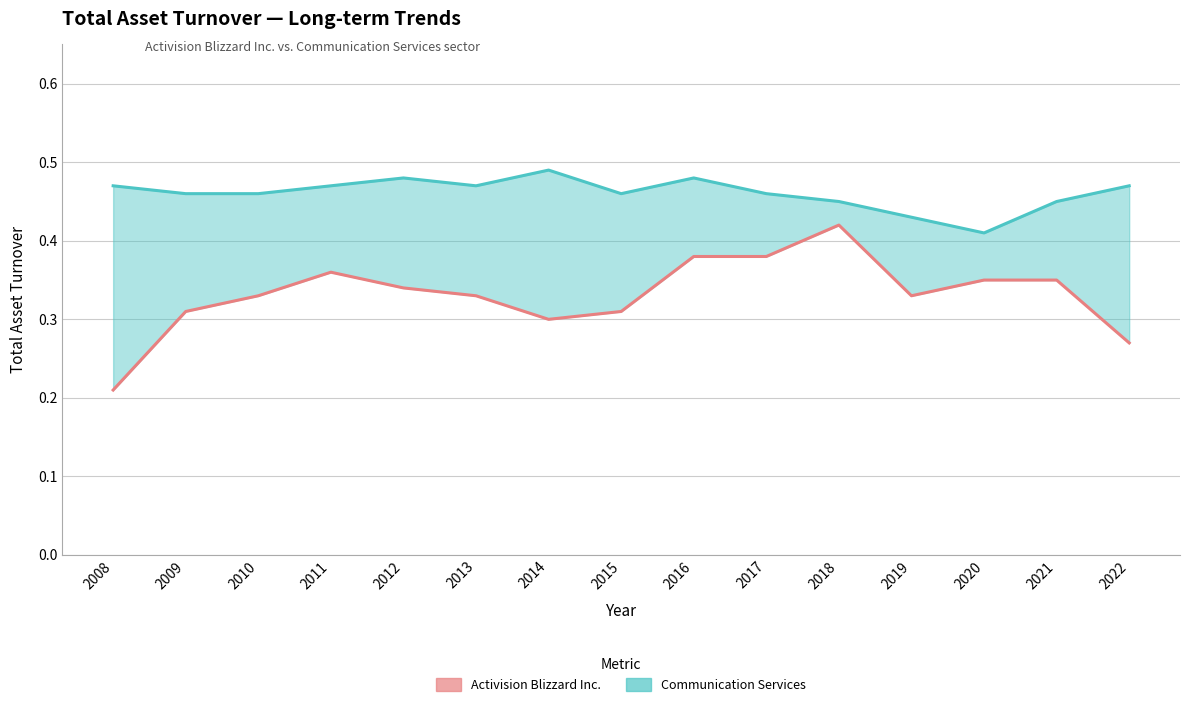

True or false: Communication Services and Activision Blizzard Inc. cross at least once.

False